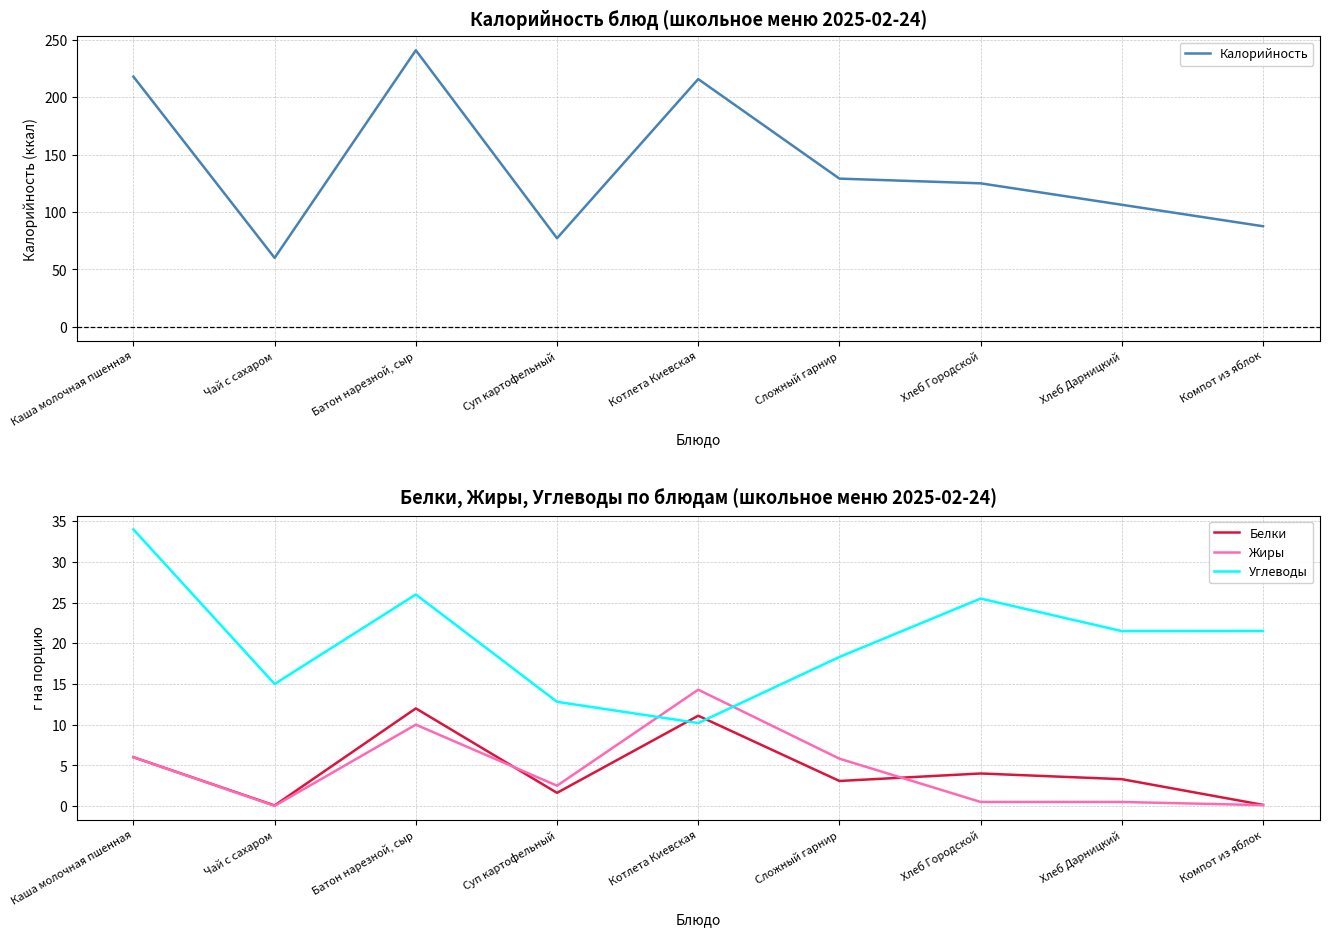

What is the spread (max minus min) of values at Котлета Киевская?

205.7